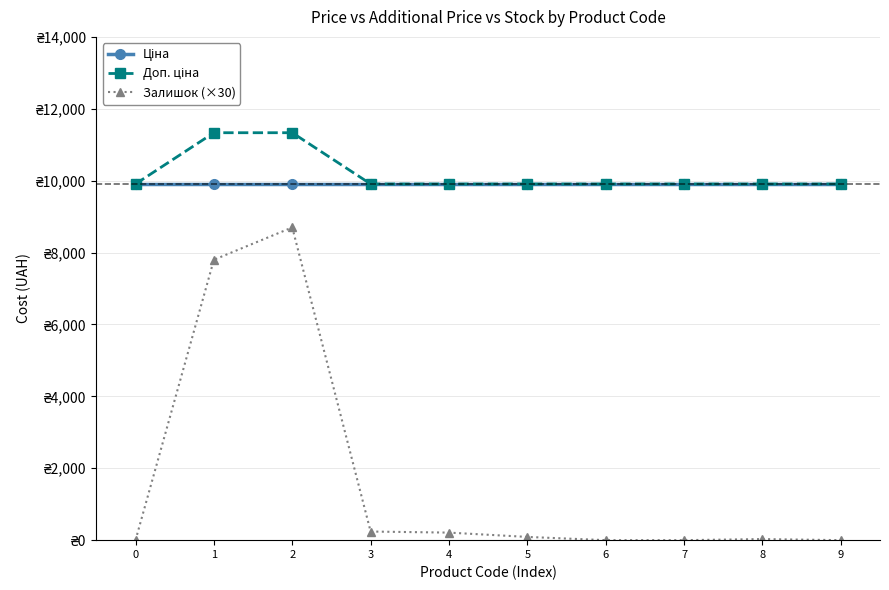

Is this an area chart (filled region under the line)?

No